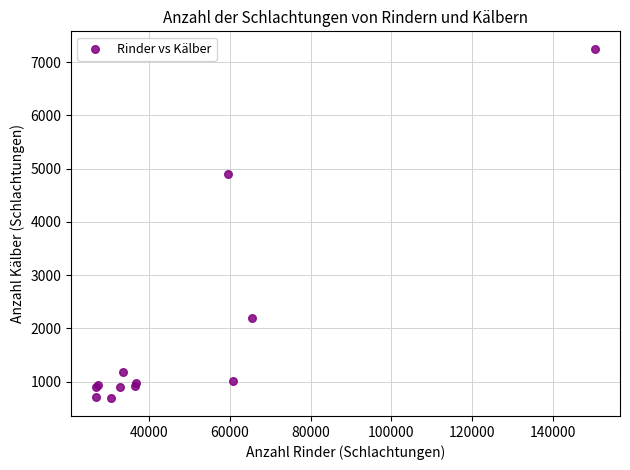

What Y value in the scatter plot is closest to 3965?

4897